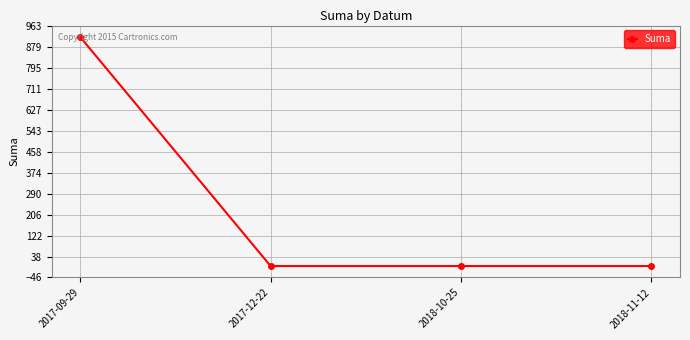

What is the change in value from 2017-09-29 to 2018-11-12?

-916.9